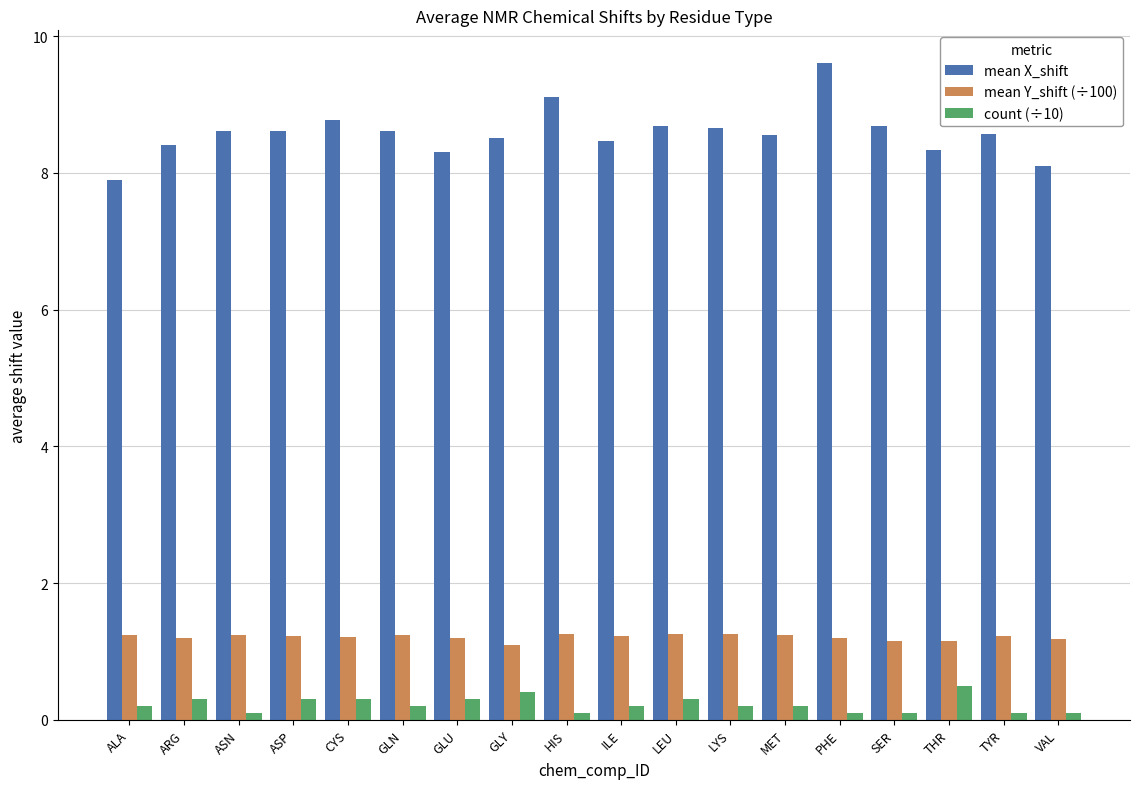

How many groups of bars are there?

18